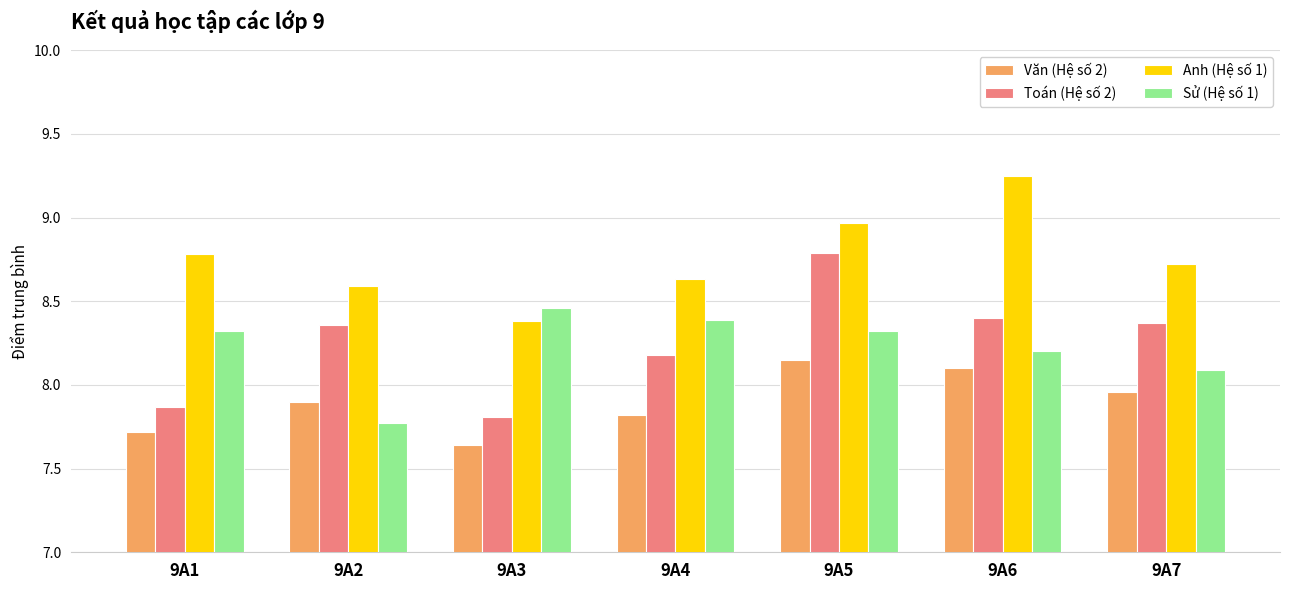

What is the spread (max minus min) of values at 9A5?

0.8